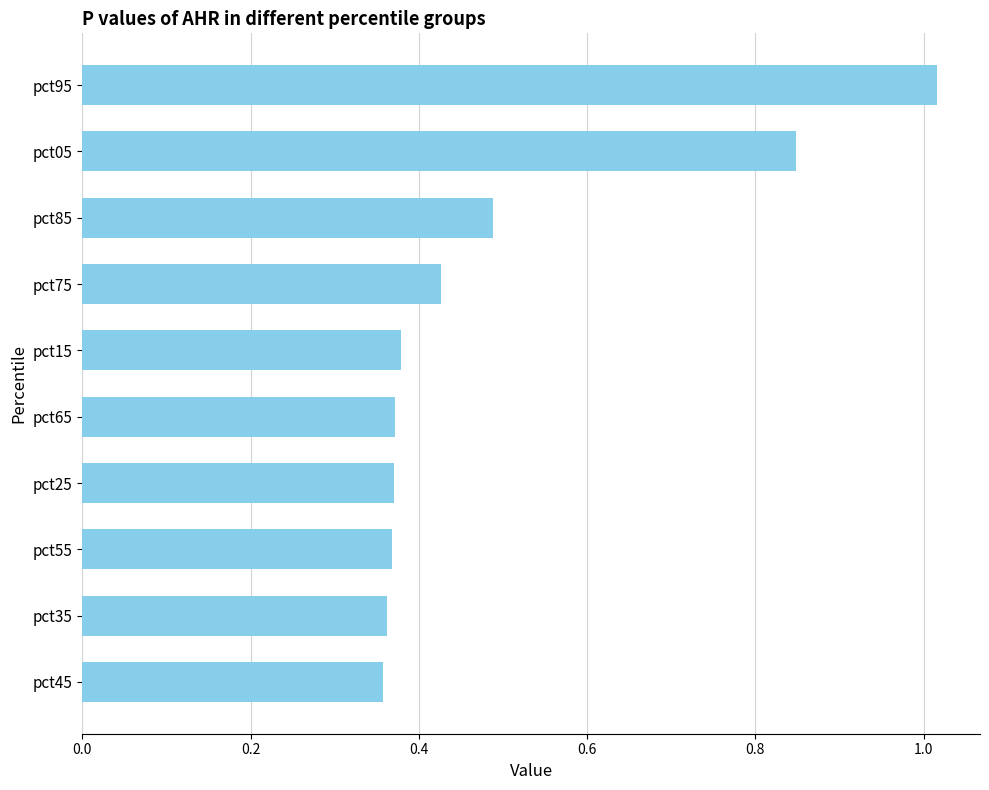

Count the number of categories in the chart.

10